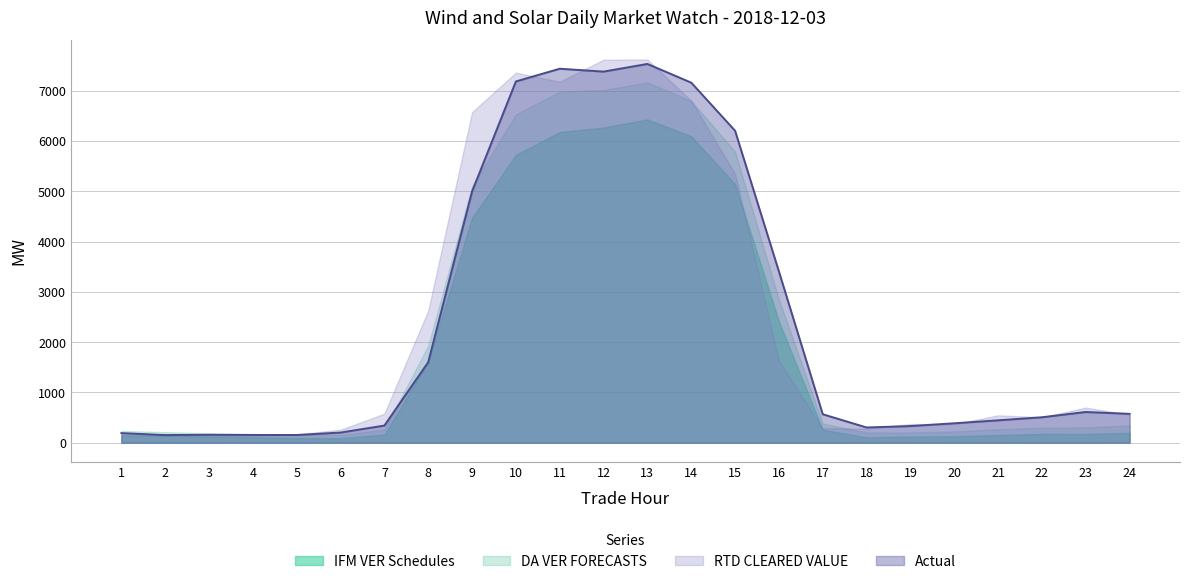

What is the spread (max minus min) of values at 3?

64.1